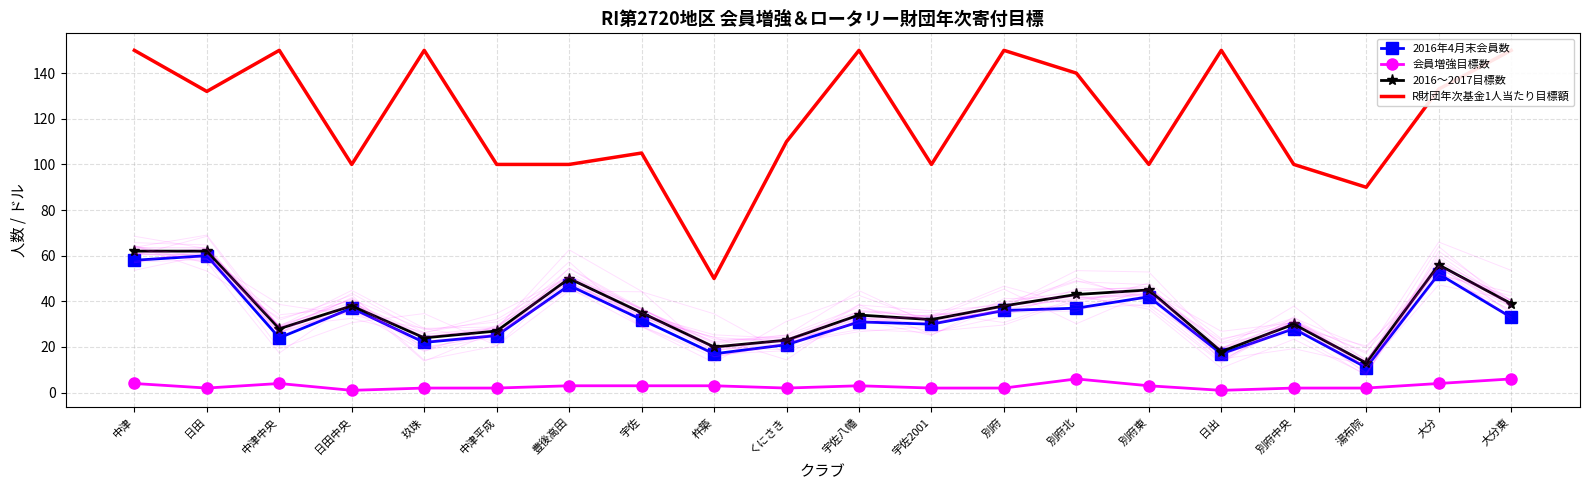

At which label does 会員増強目標数 reach its peak?

別府北